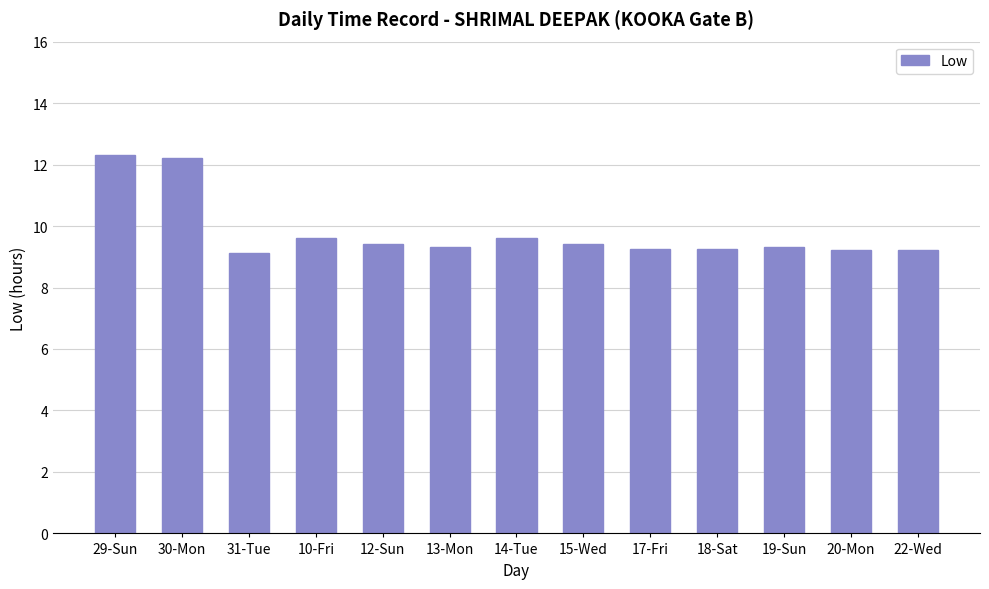

Does the chart contain any negative values?

No